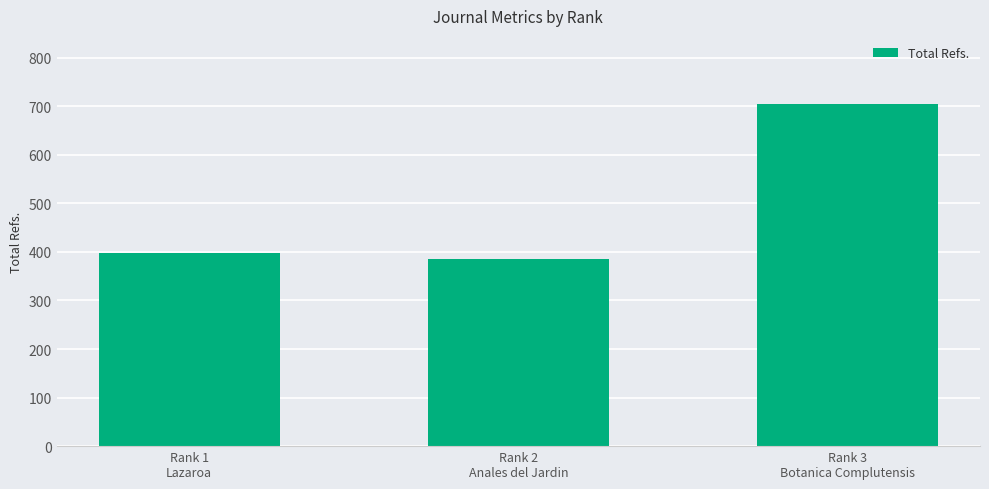

Approximately how many times larger is the value at Rank 2
Anales del Jardin compared to Rank 1
Lazaroa?

1.0